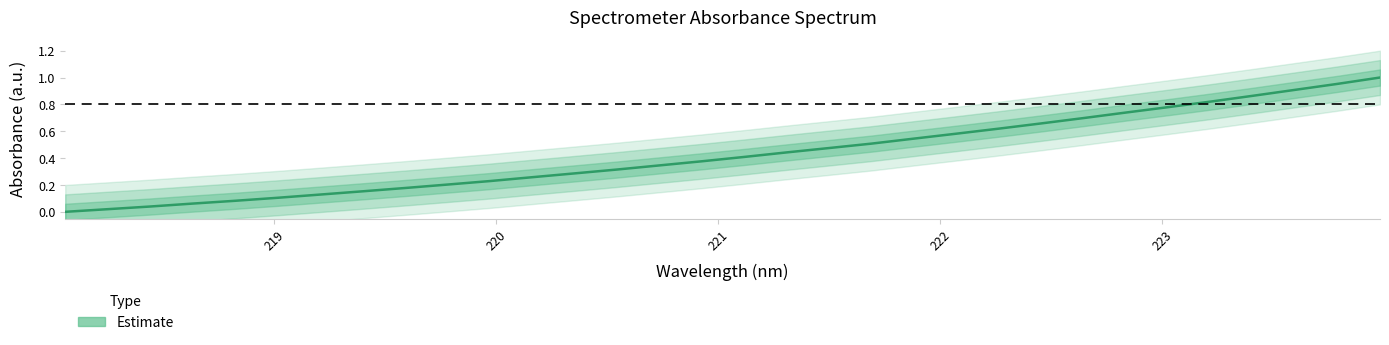

How many data points are above 0?

31